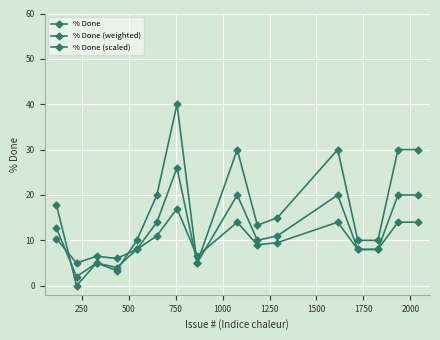

Does the chart have visible grid lines?

Yes